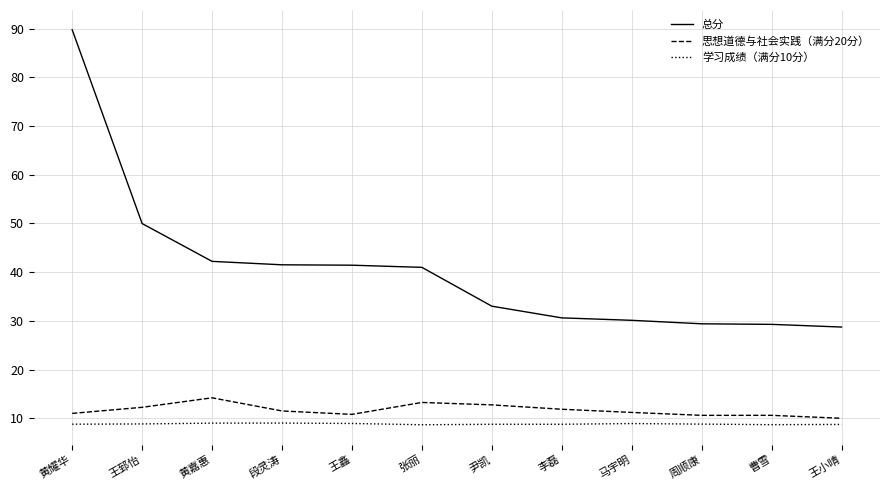

At which category is the sum across all series the highest?

黄耀华